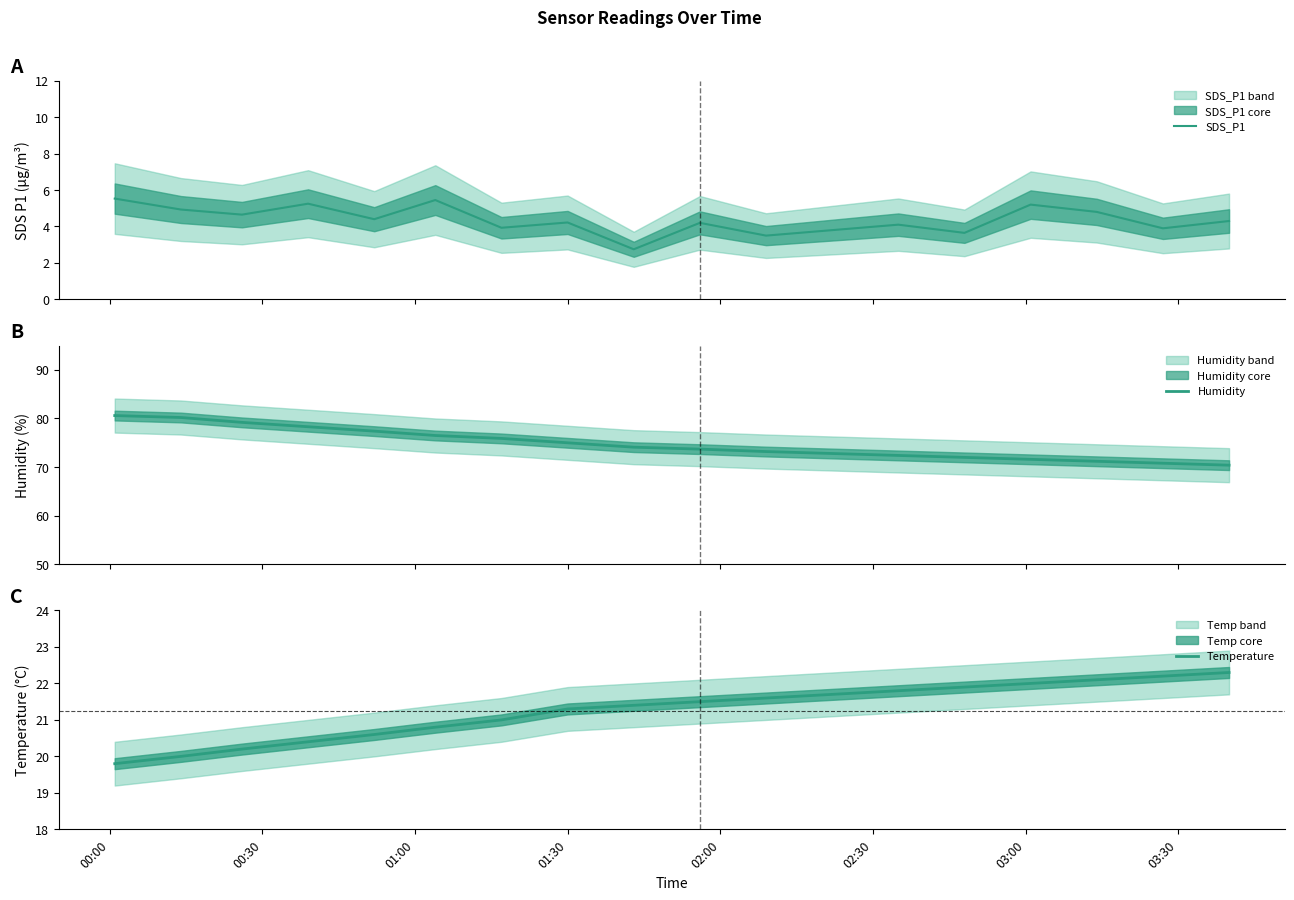

What is the maximum value for SDS_P1?

5.5